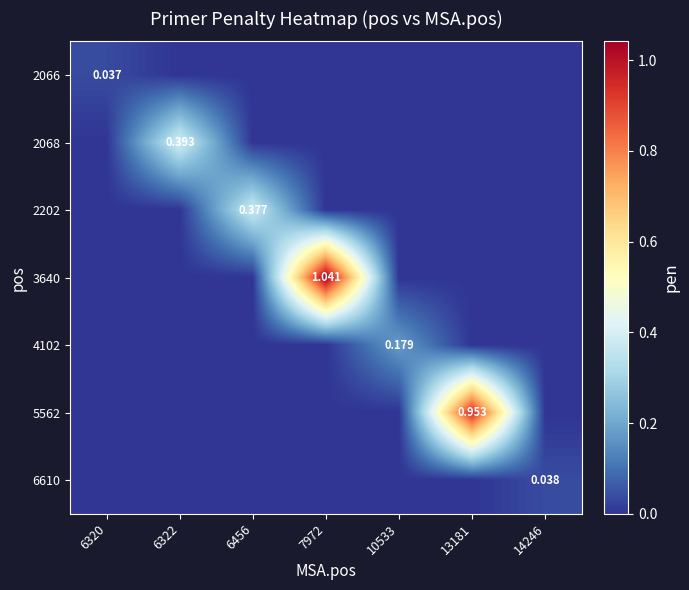

How many values in 6610 are above zero?

1